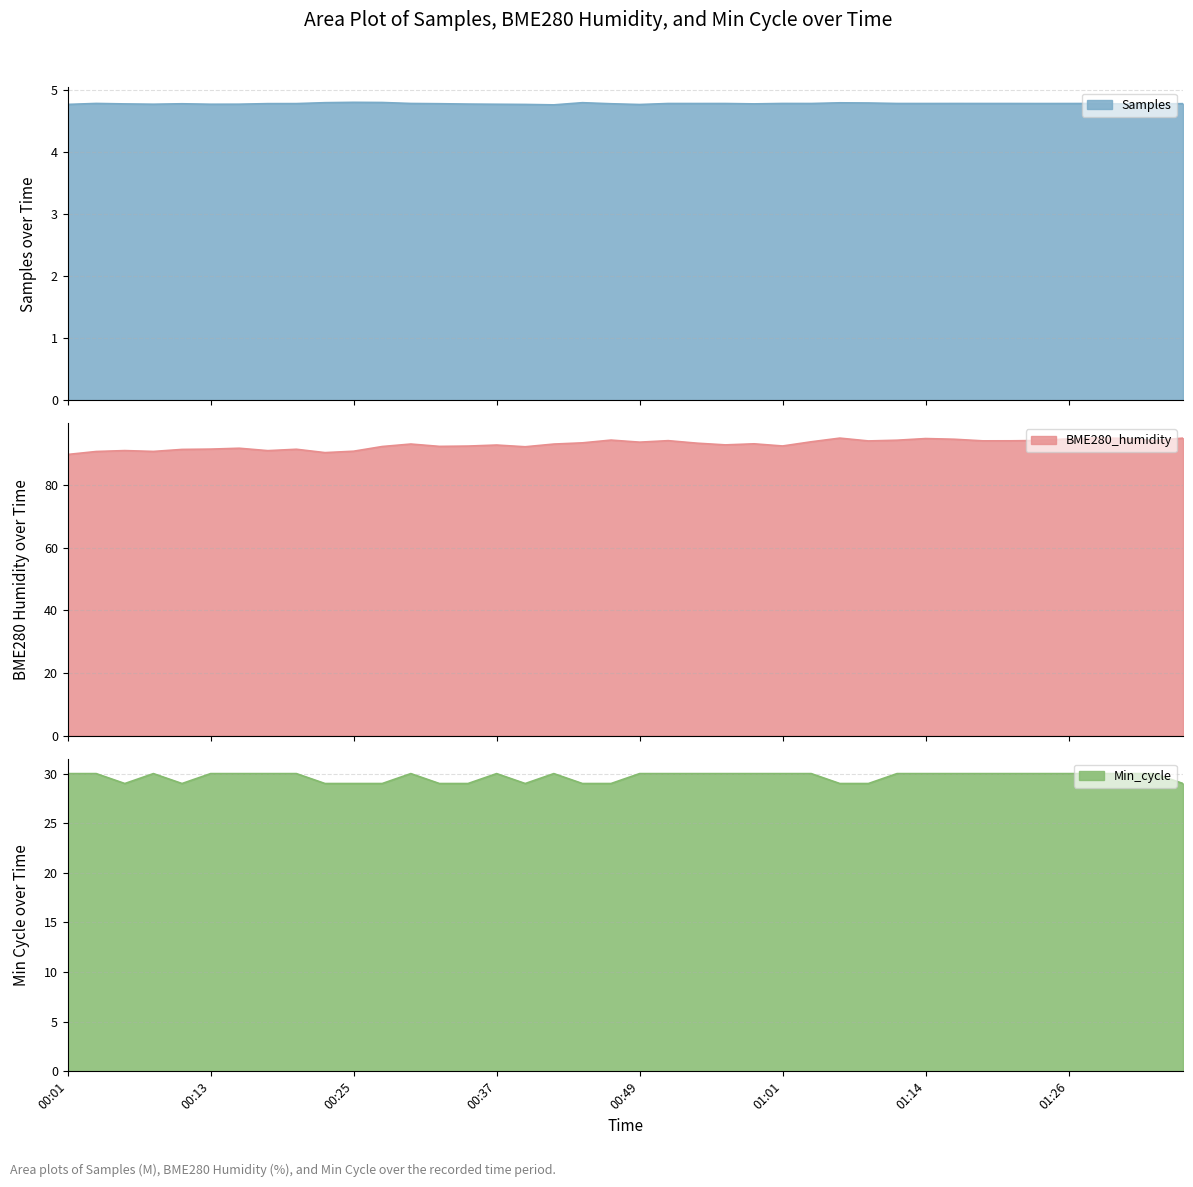

What is the sum of all Min_cycle values?

1187